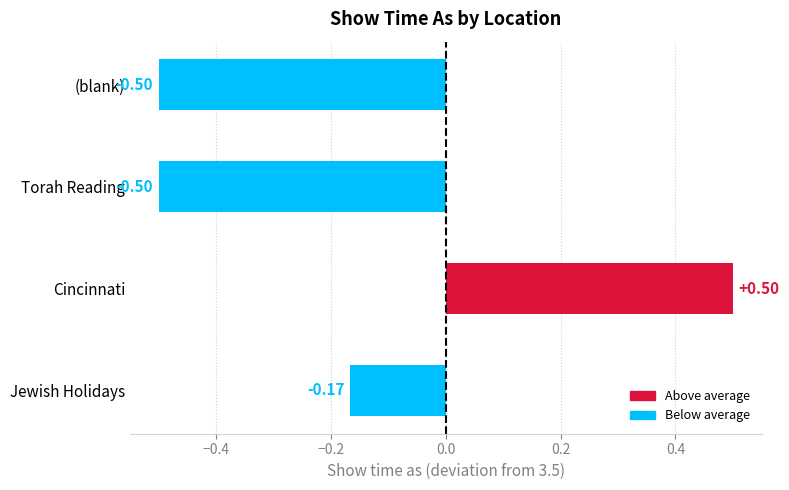

Between Torah Reading and Cincinnati, which is larger?

Cincinnati